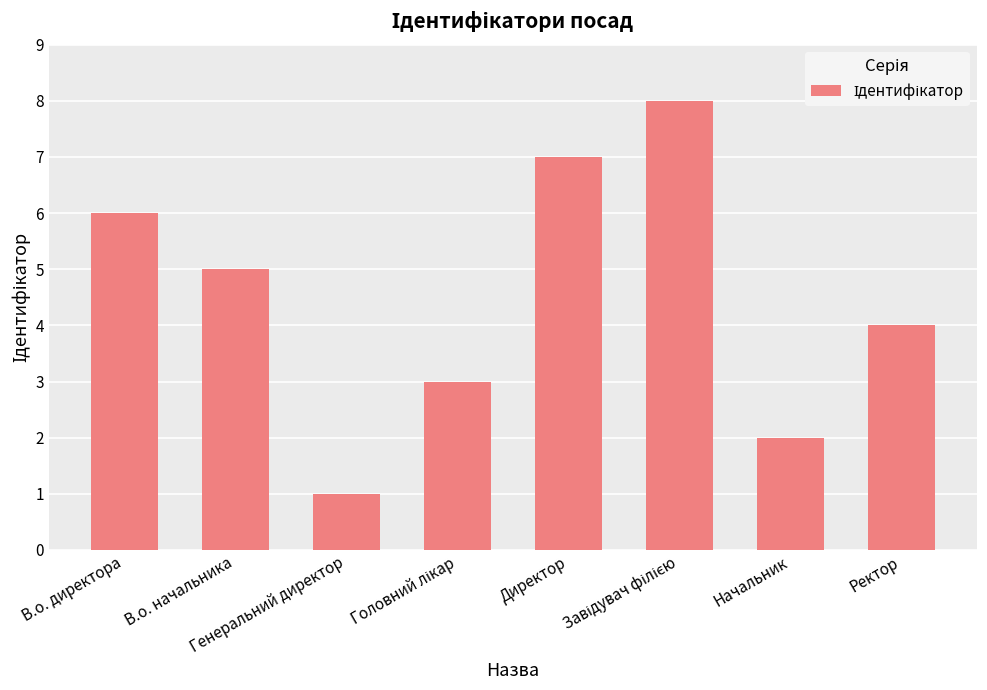

Reading left to right, list all the values displayed in this chart.

6	5	1	3	7	8	2	4